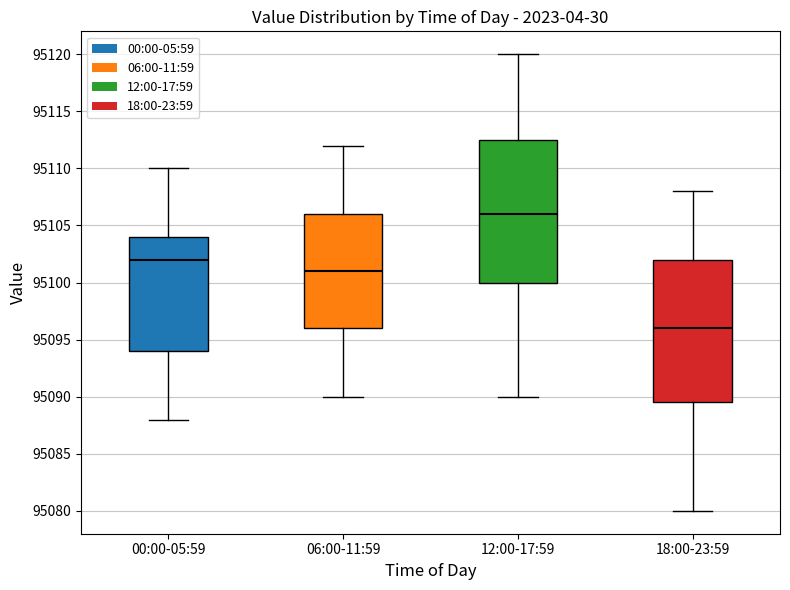

Where does the upper whisker of the box for 00:00-05:59 end on the y-axis? The values are not printed on the chart, so give them approximately, as read against the axis.

95110.0